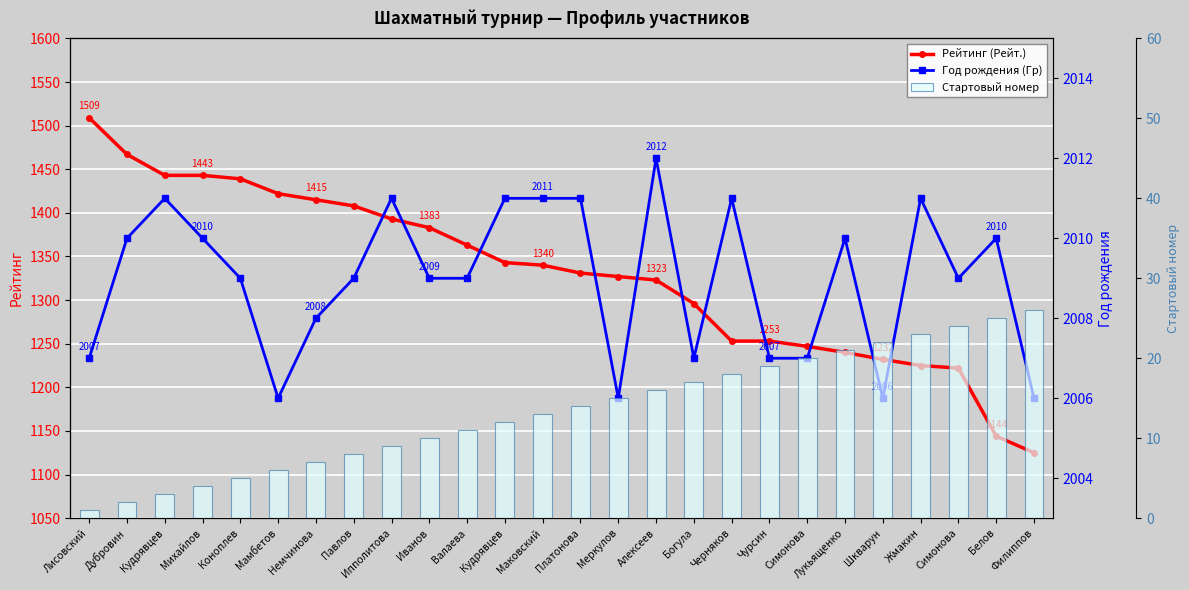

Which category has the highest value across all series?

Алексеев